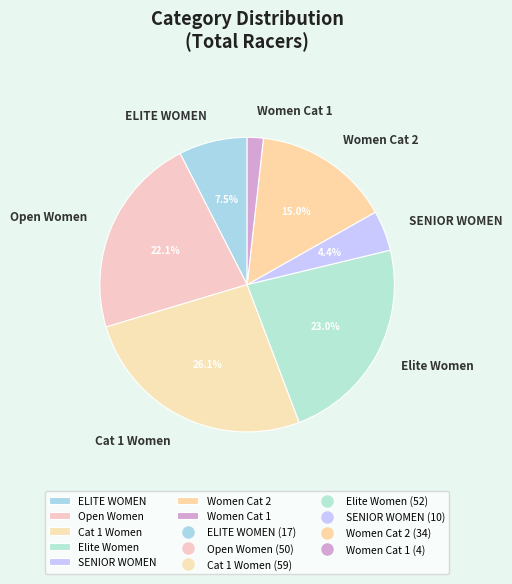

How many segments does this pie chart have?

7